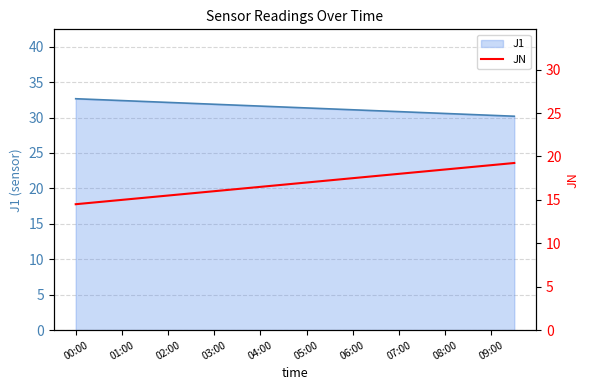

The J1 series shows 30.8 at 07:00. True or false?

True